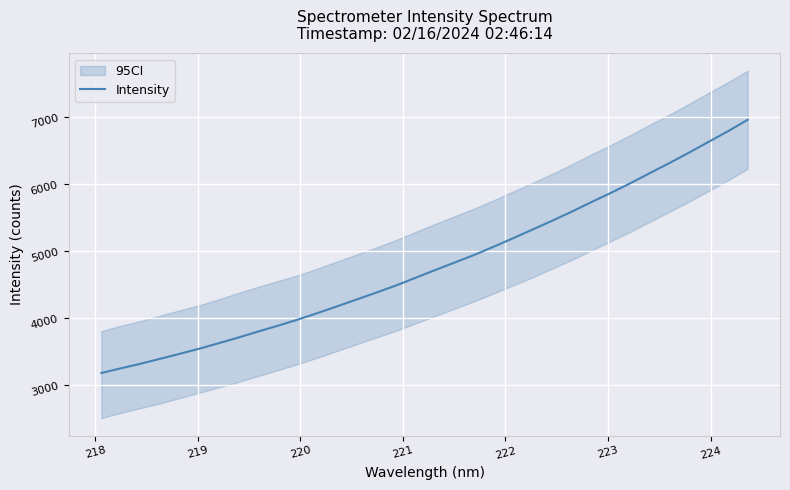

What is the lowest value of the Intensity series?

3173.8